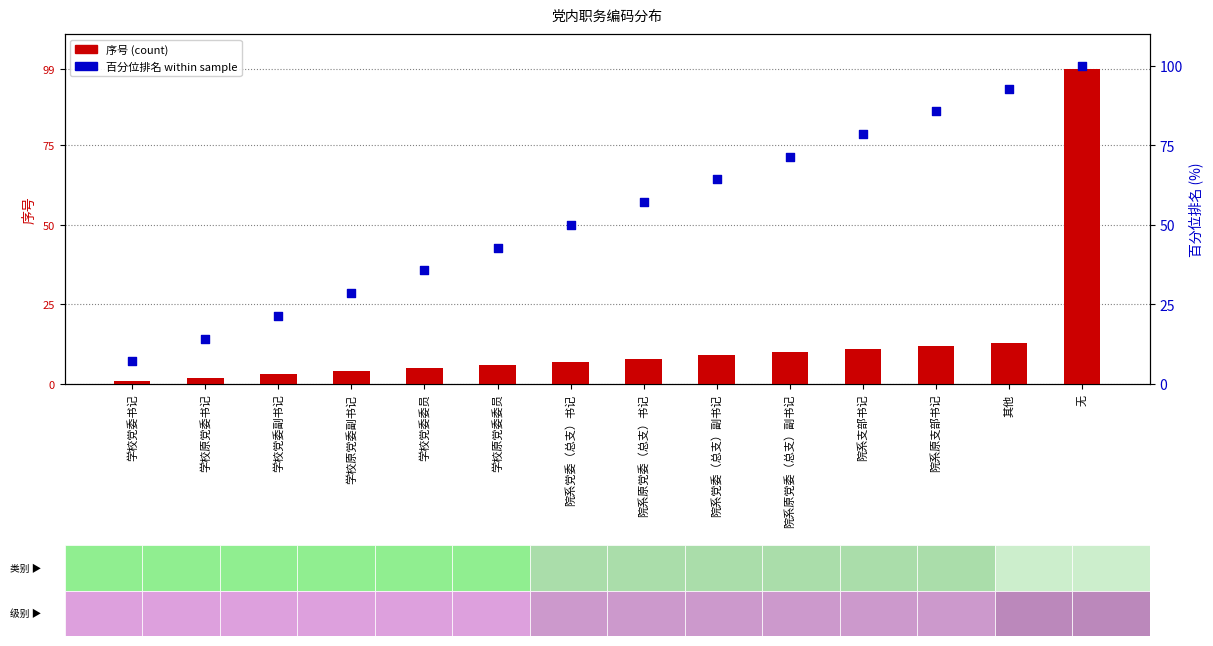

Which series has the largest Y range (max minus min)?

序号